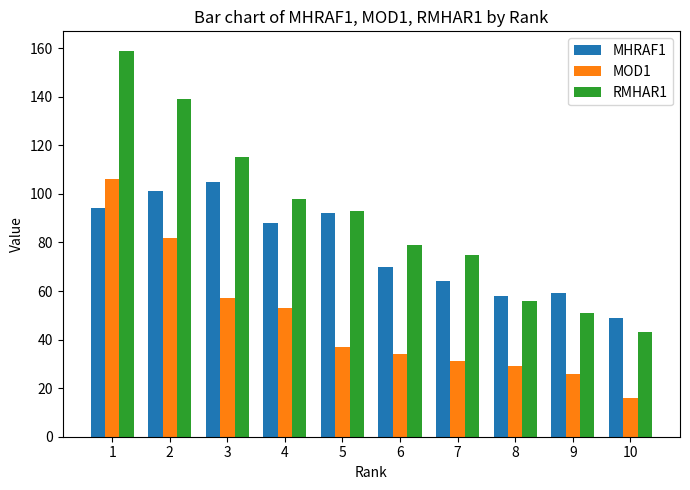

Which label corresponds to the smallest value in the chart?

10